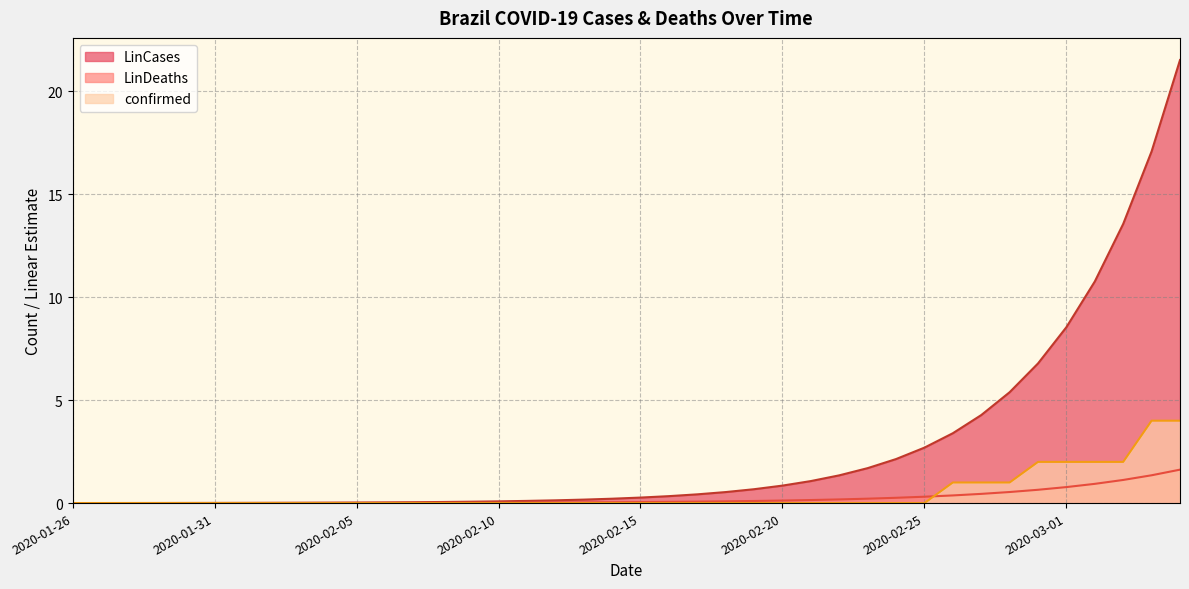

Rank the series at 2020-01-30 from lowest to highest value.

confirmed, LinDeaths, LinCases